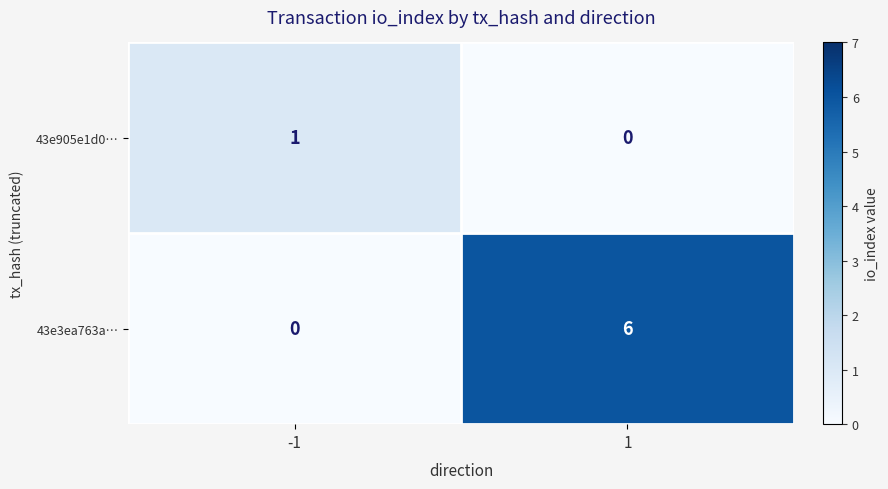

List the labels in order of 43e905e1d0… value, smallest first.

1, -1